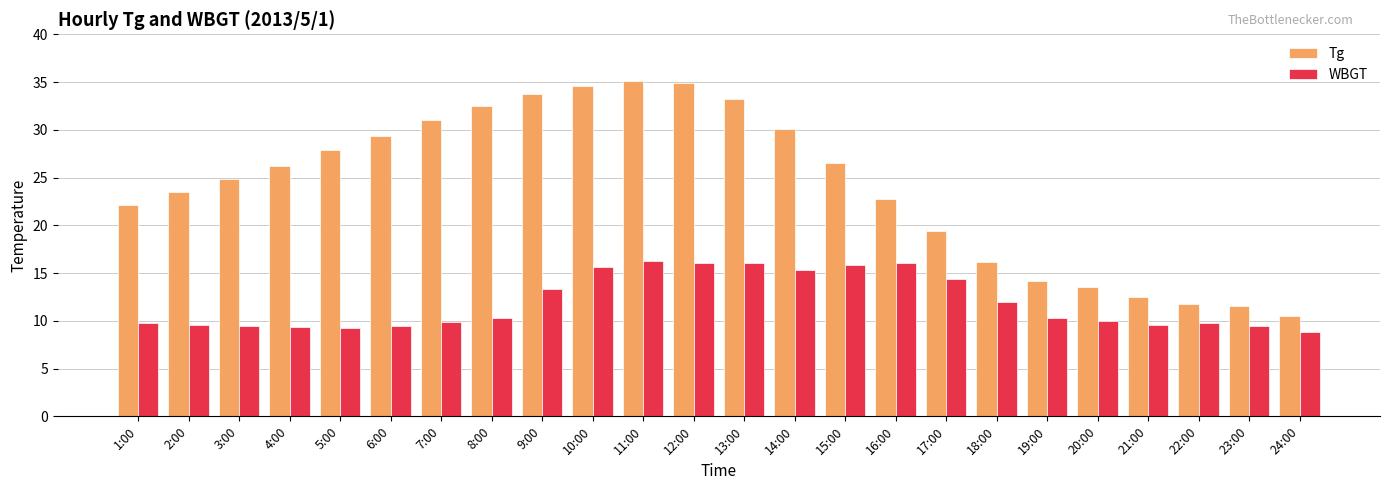

What is the sum of all Tg values?

578.1